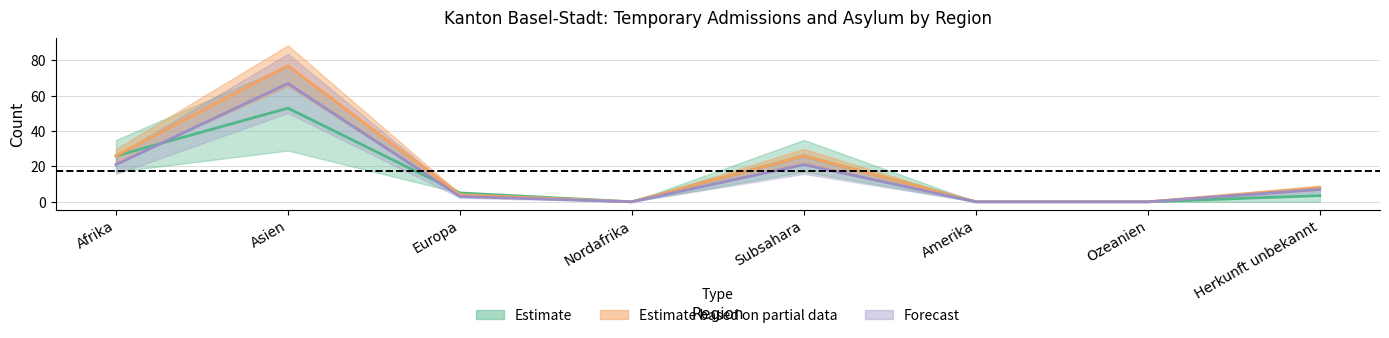

Does the chart display data point markers on the line(s)?

No